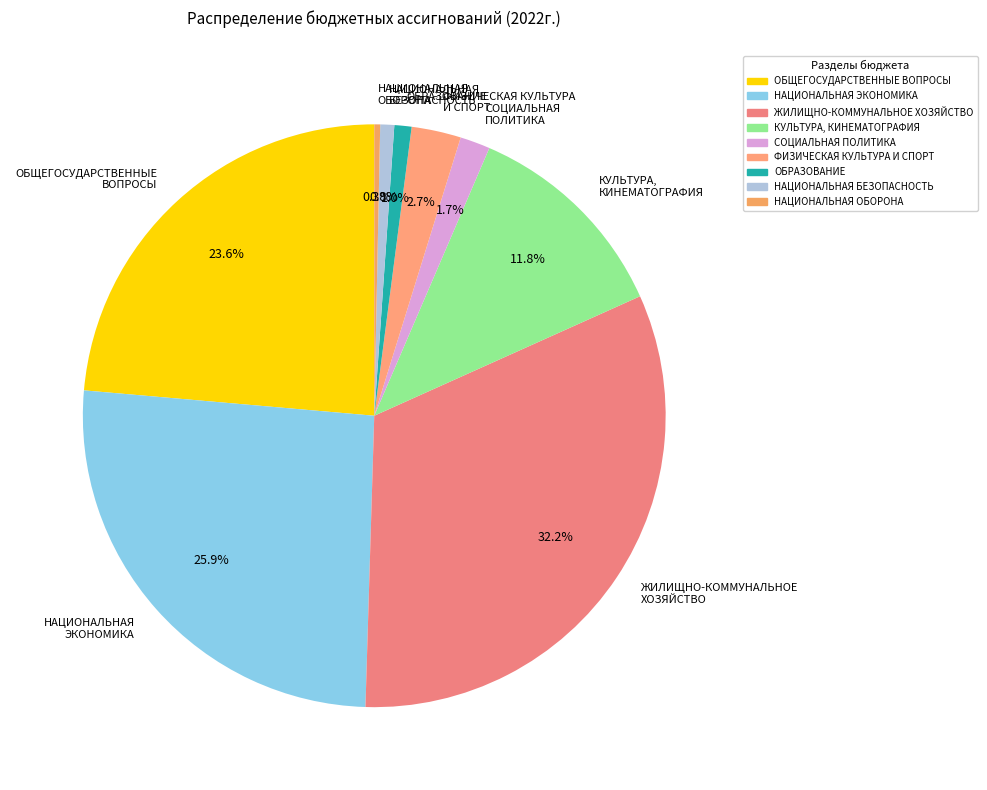

Does НАЦИОНАЛЬНАЯ ЭКОНОМИКА account for over 50% of the chart?

No